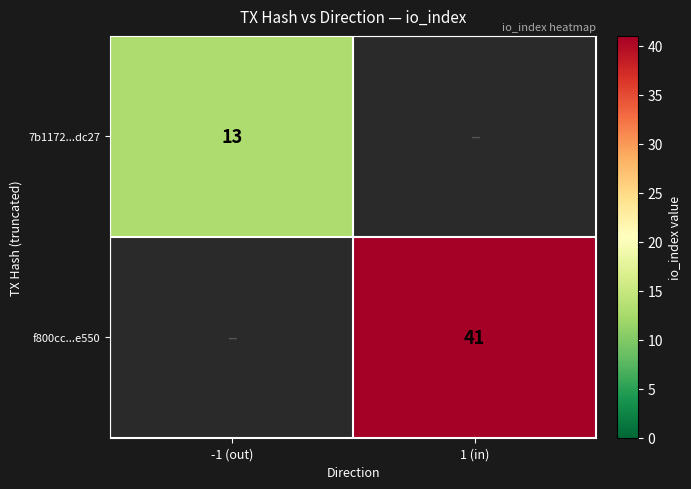

True or false: 7b1172...dc27 has a value of 13 at -1 (out).

True